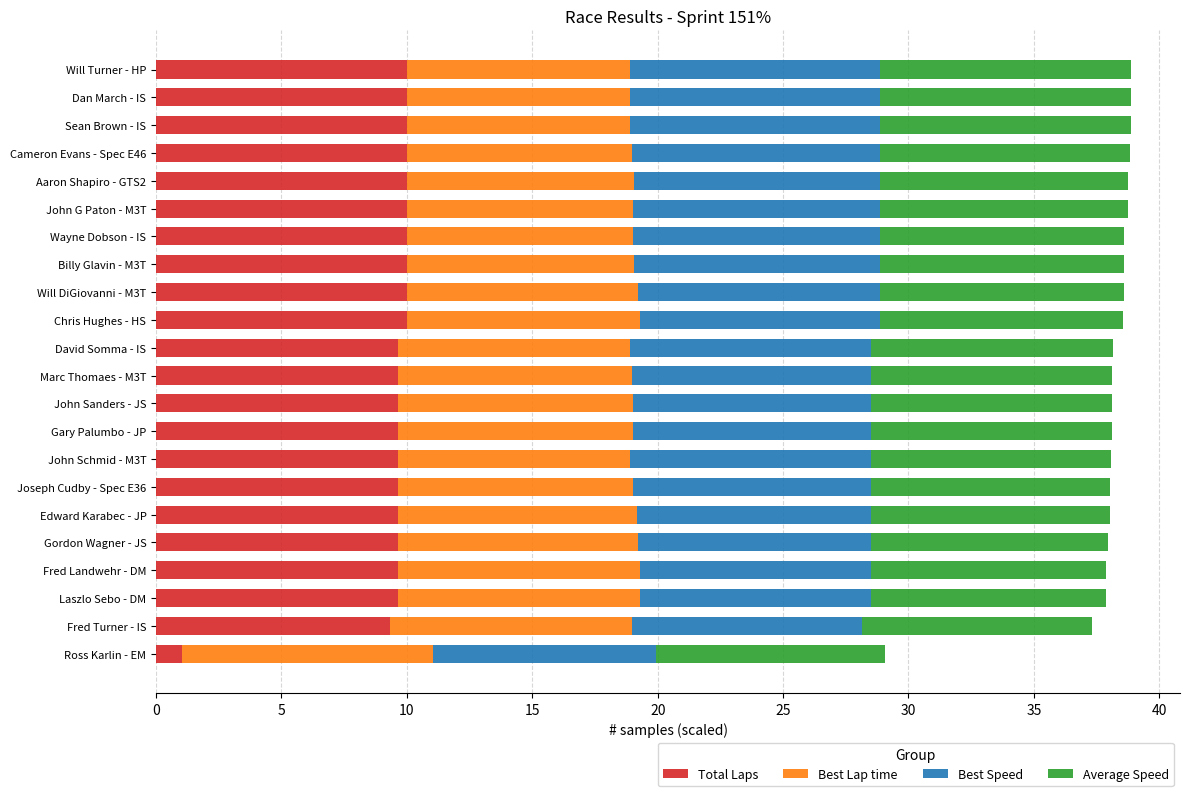

What is the sum of all Total Laps values?

206.9